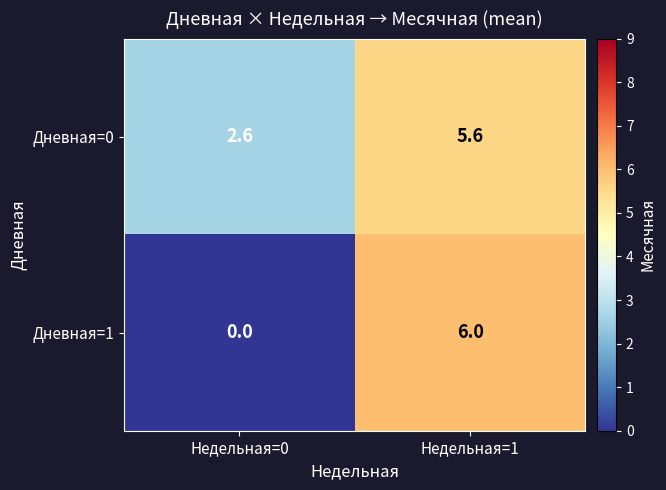

Reading left to right, extract all data points from this chart.

Дневная=0: Недельная=0=2.6	Недельная=1=5.6
Дневная=1: Недельная=0=0.0	Недельная=1=6.0